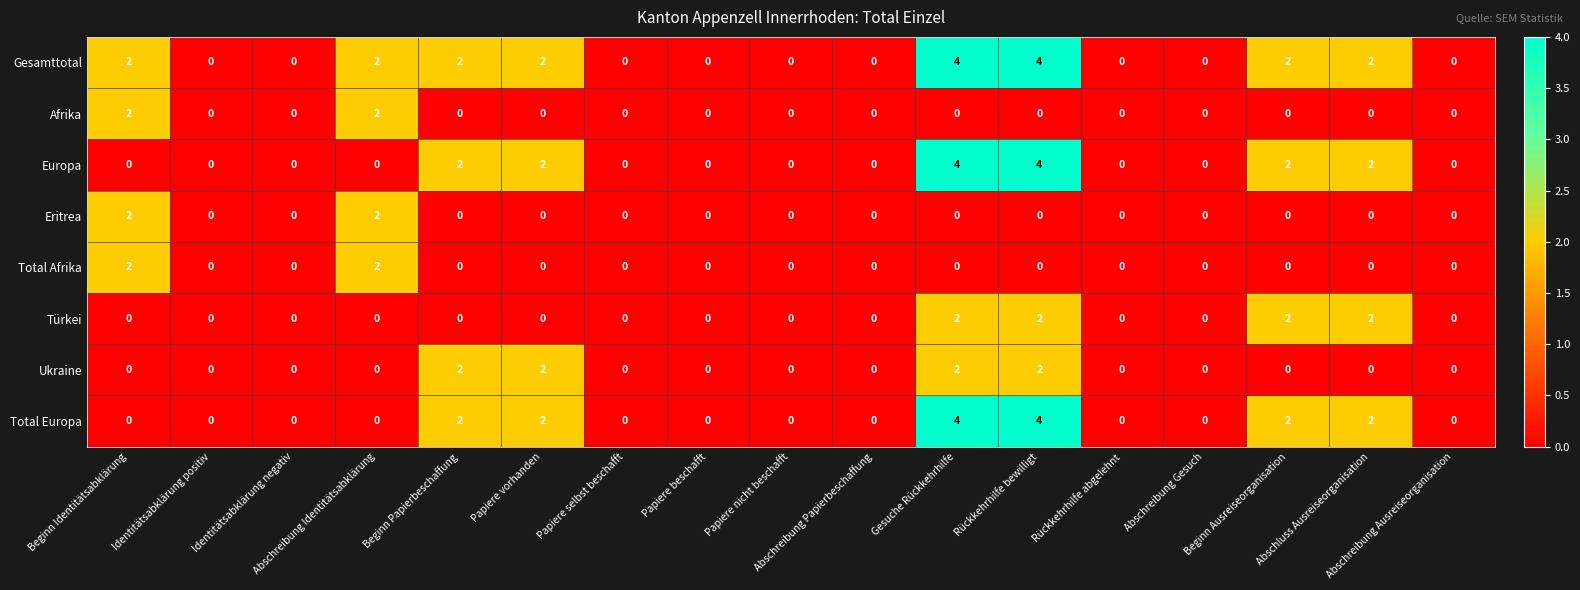

Which series has the largest total across all categories?

Gesamttotal